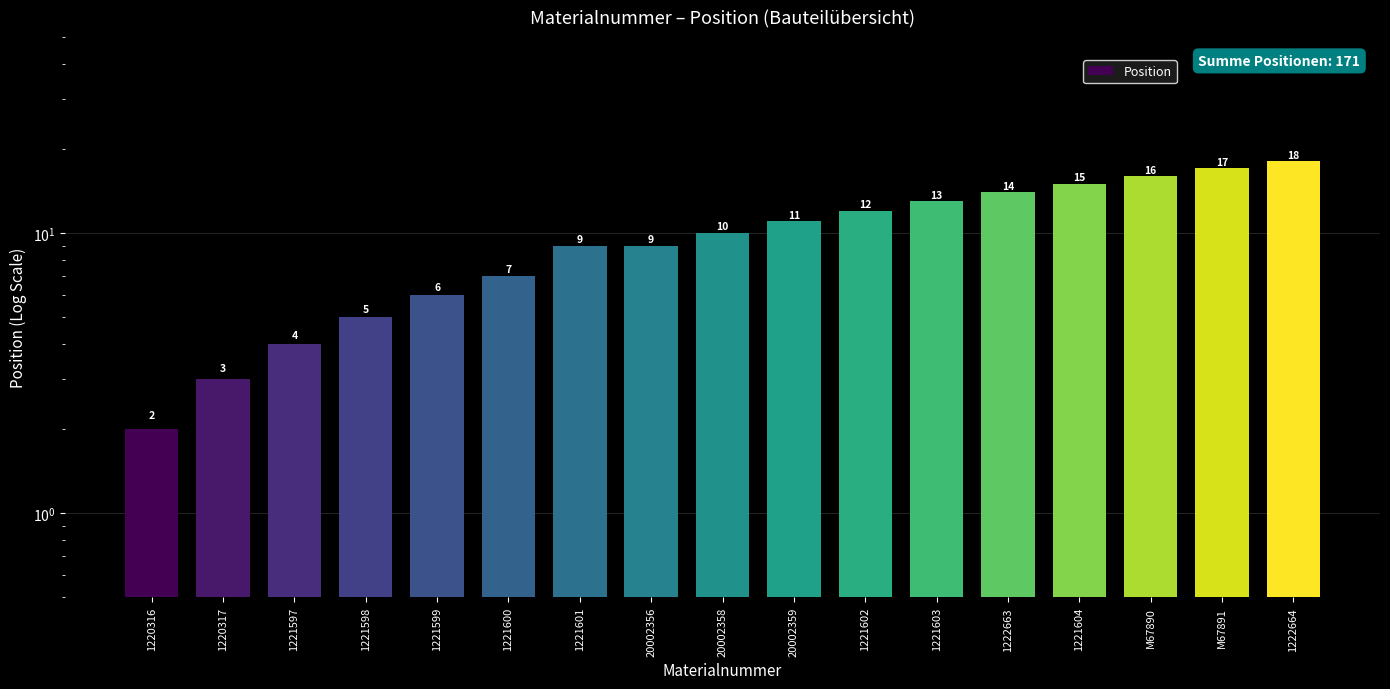

What is the difference between the second highest and second lowest values?

14